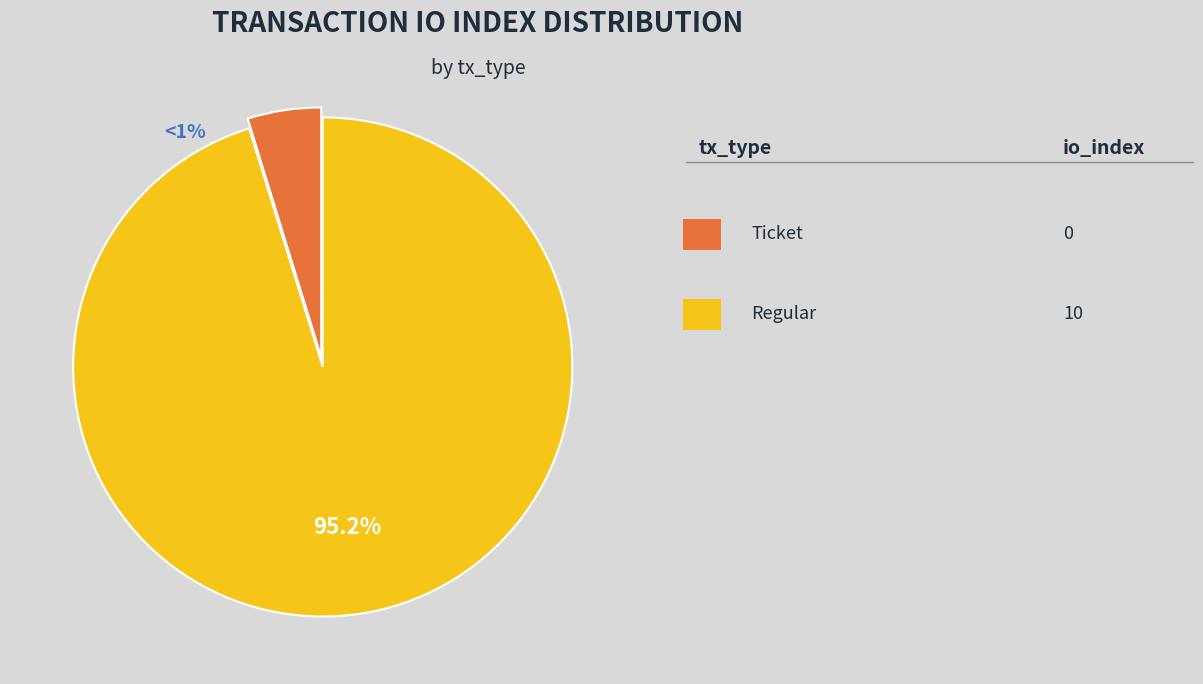

What percentage do Ticket (io_index=0) and Regular (io_index=10) together represent?

100.0%